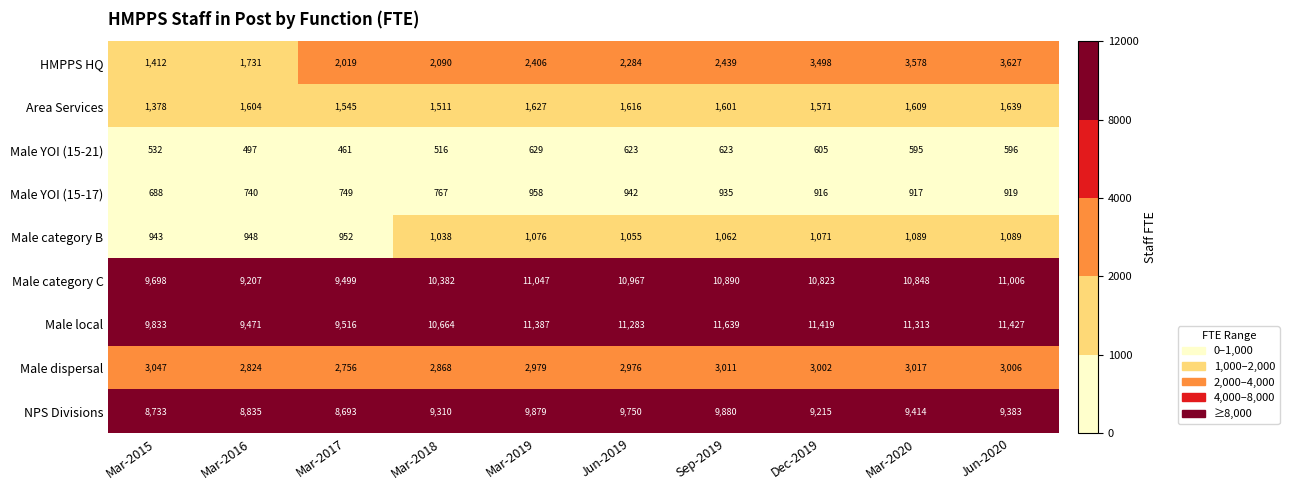

True or false: NPS Divisions has a value of 9383 at Jun-2020.

True